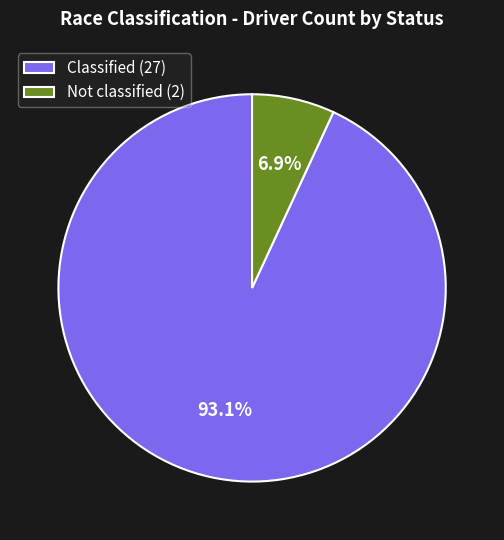

Which slice is the largest?

Classified